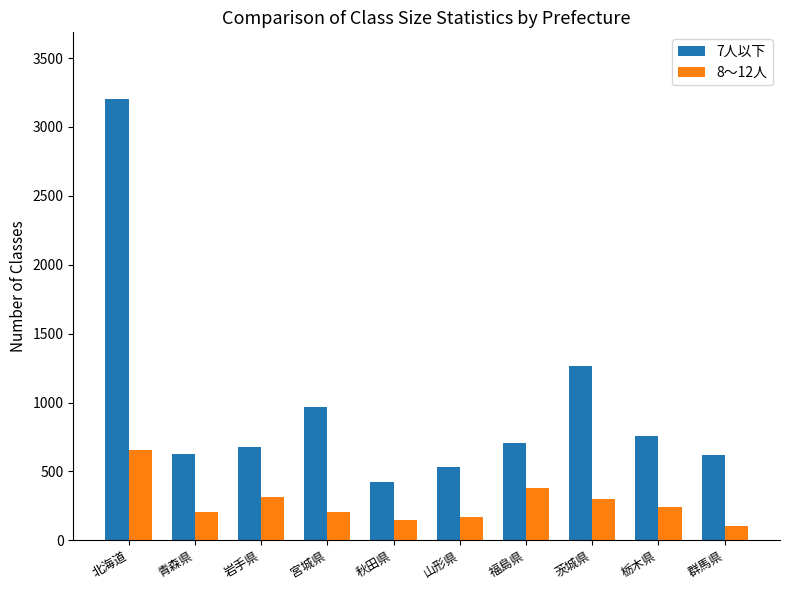

What position from the left is 岩手県?

3